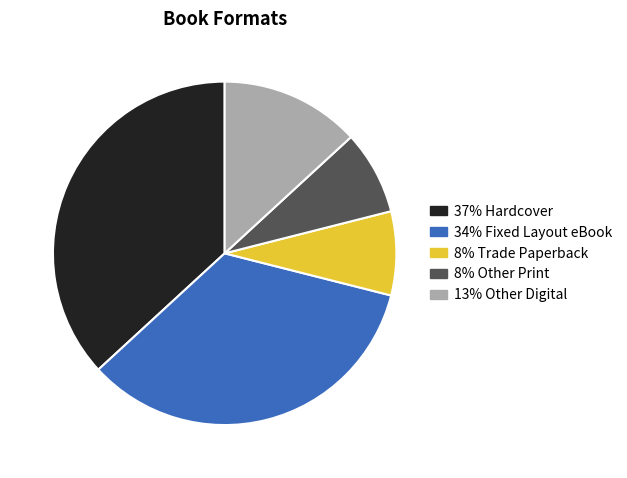

How many slices are in this pie chart?

5